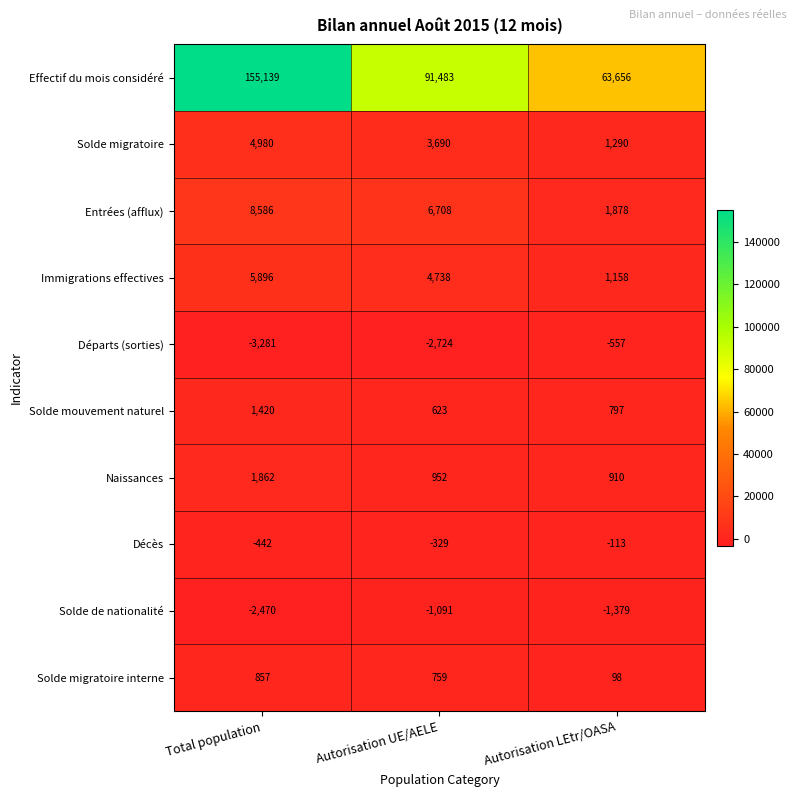

Reading right to left, list all the values displayed in this chart.

Effectif du mois considéré: Autorisation LEtr/OASA=63656	Autorisation UE/AELE=91483	Total population=155139
Solde migratoire: Autorisation LEtr/OASA=1290	Autorisation UE/AELE=3690	Total population=4980
Entrées (afflux): Autorisation LEtr/OASA=1878	Autorisation UE/AELE=6708	Total population=8586
Immigrations effectives: Autorisation LEtr/OASA=1158	Autorisation UE/AELE=4738	Total population=5896
Départs (sorties): Autorisation LEtr/OASA=-557	Autorisation UE/AELE=-2724	Total population=-3281
Solde mouvement naturel: Autorisation LEtr/OASA=797	Autorisation UE/AELE=623	Total population=1420
Naissances: Autorisation LEtr/OASA=910	Autorisation UE/AELE=952	Total population=1862
Décès: Autorisation LEtr/OASA=-113	Autorisation UE/AELE=-329	Total population=-442
Solde de nationalité: Autorisation LEtr/OASA=-1379	Autorisation UE/AELE=-1091	Total population=-2470
Solde migratoire interne: Autorisation LEtr/OASA=98	Autorisation UE/AELE=759	Total population=857